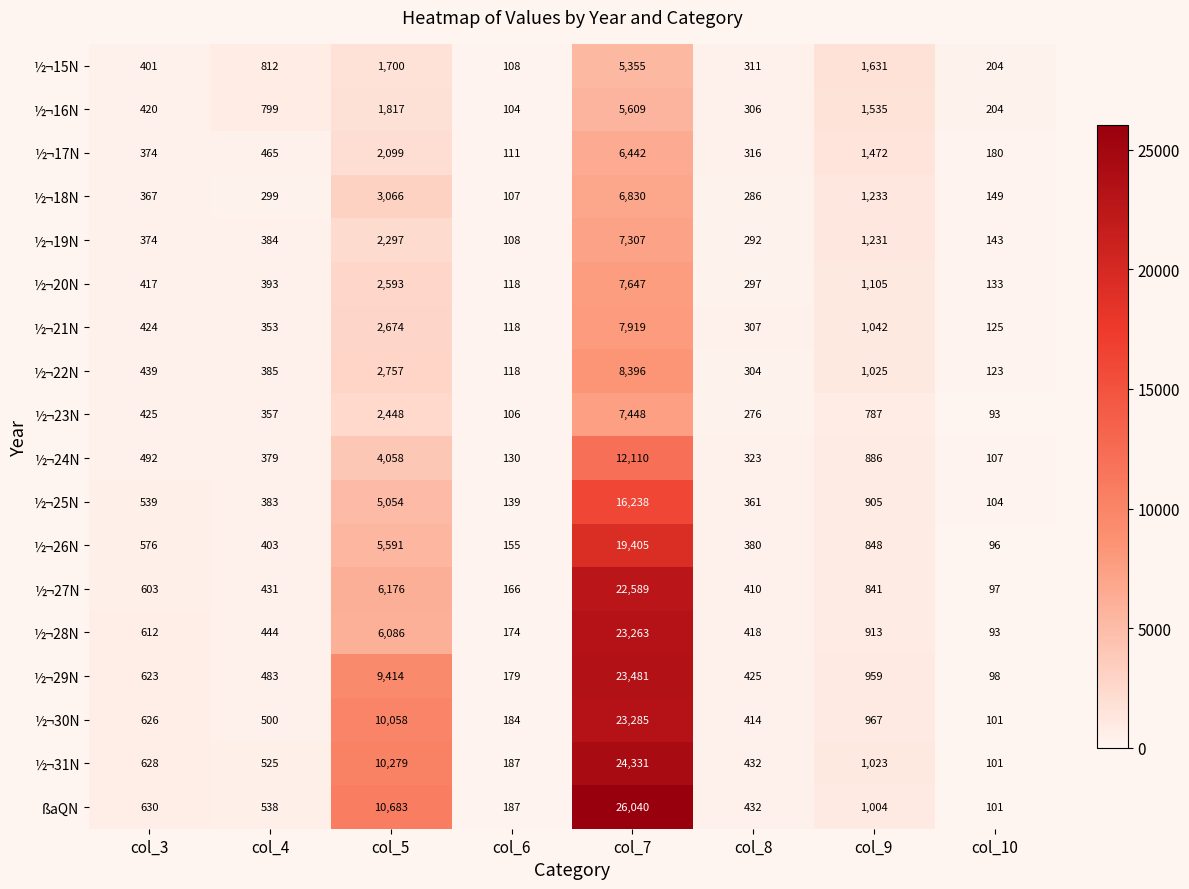

What is the sum of the ½¬22N values at col_3 and col_5?

3196